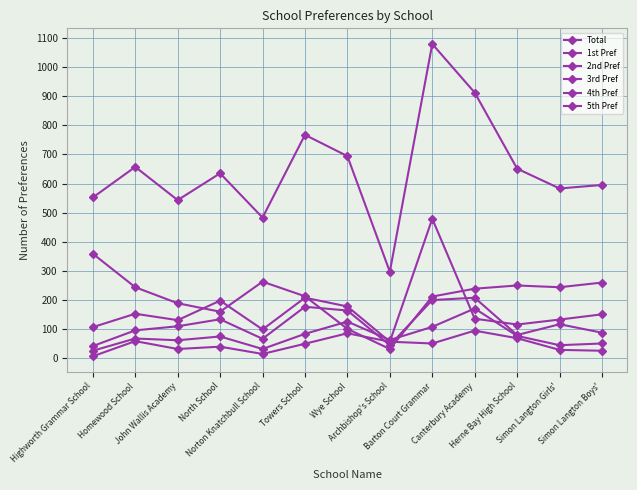

How many lines are shown in the chart?

6